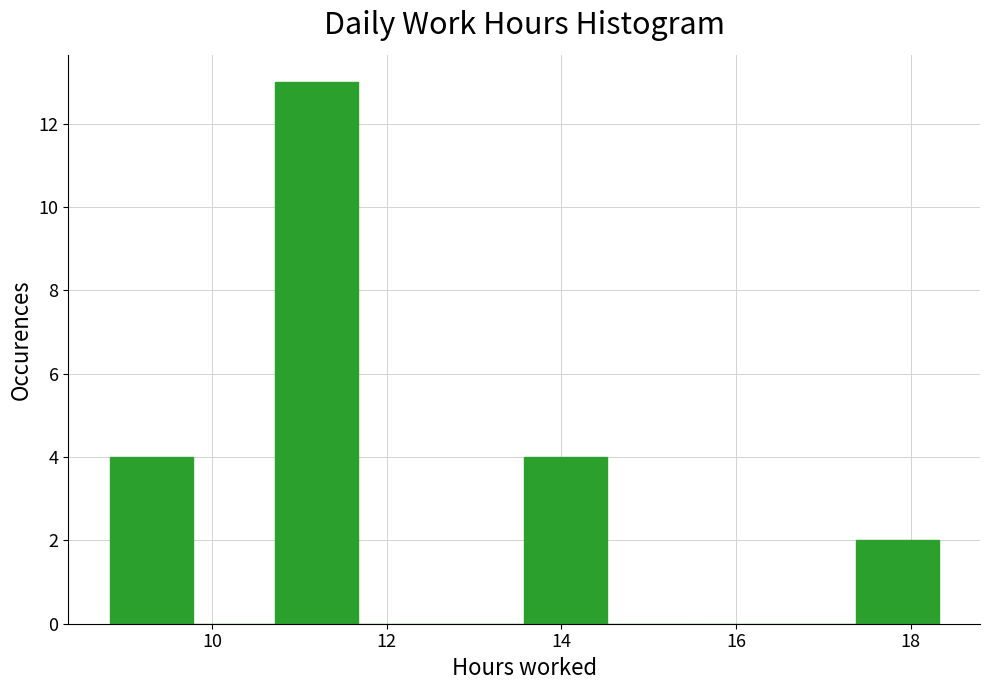

Over which range of the x-axis is the bar tallest?

10.8 to 11.6